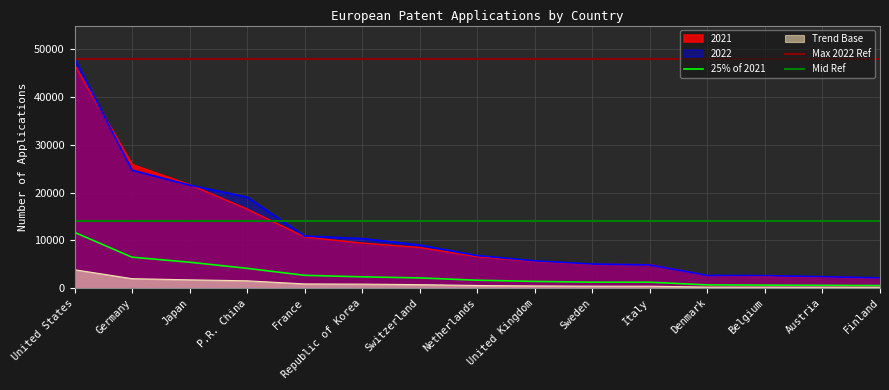

Is it true that 25% of 2021 equals 2126.0 at Switzerland?

True